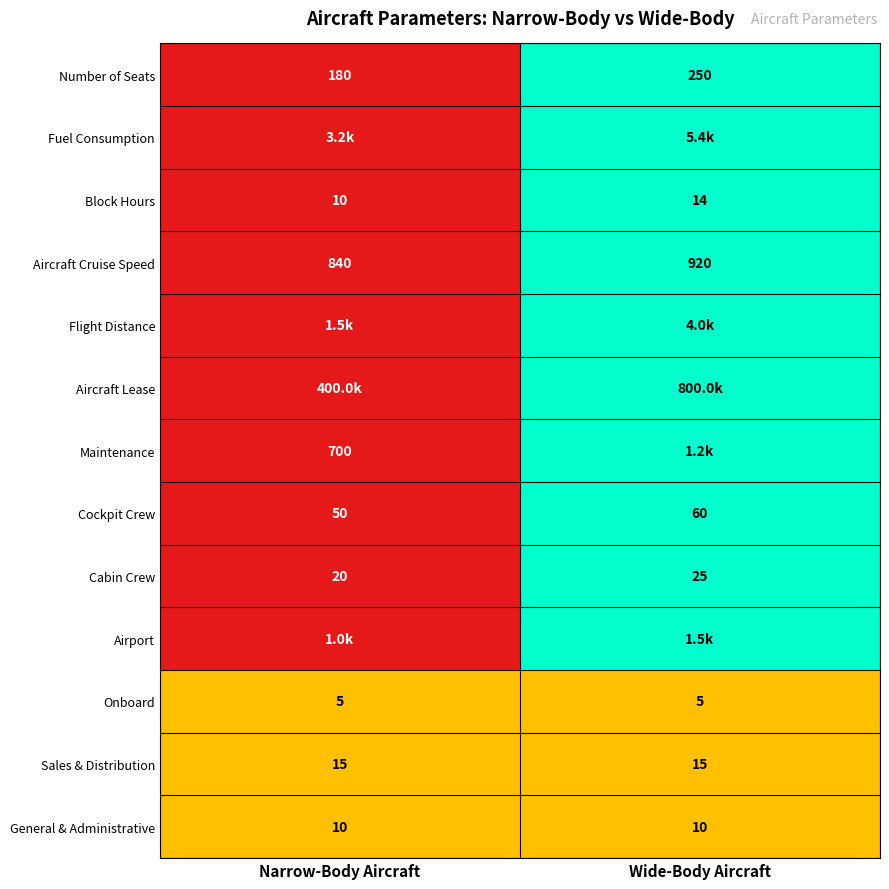

Is it true that Aircraft Cruise Speed equals 1468 at Wide-Body Aircraft?

False